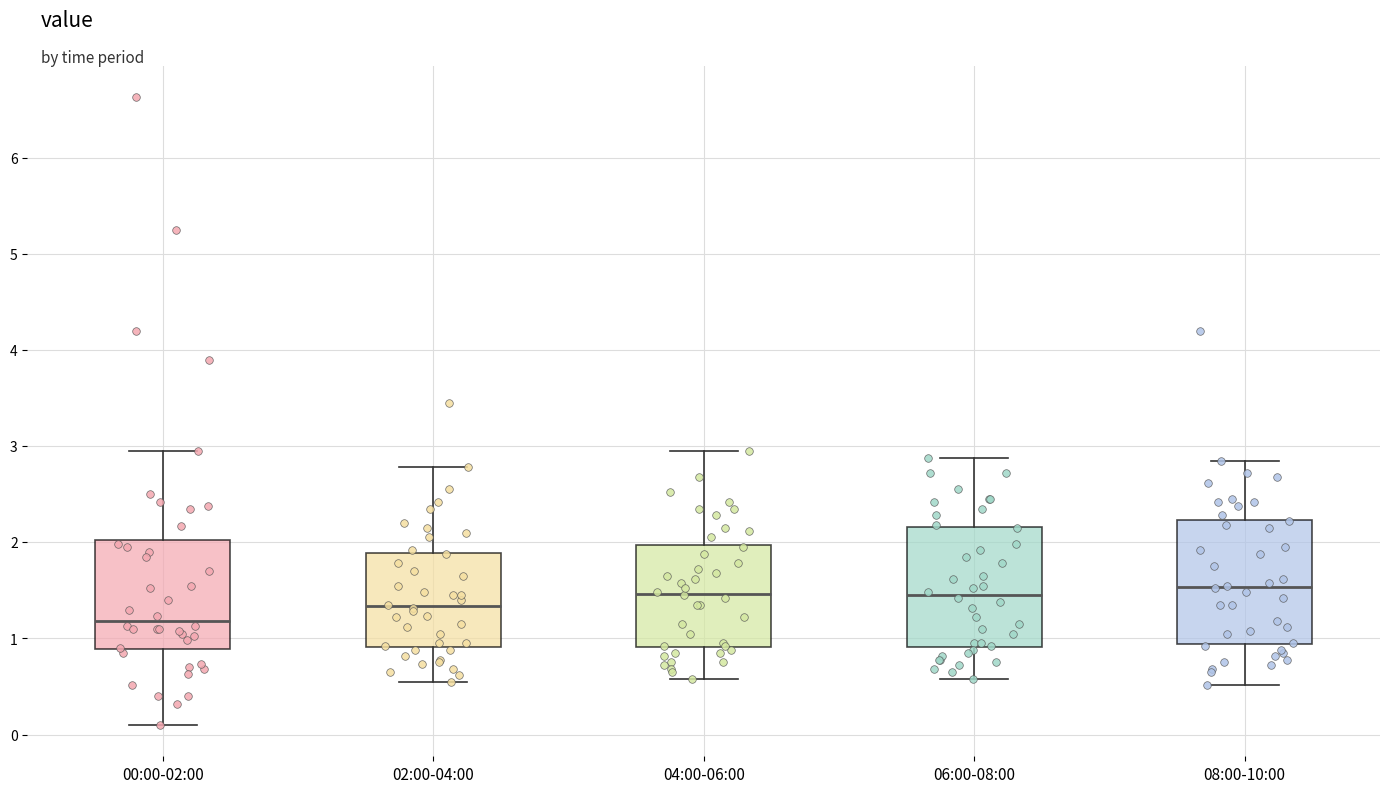

Reading left to right, transcribe this box plot: for each box, give where its median line is, the range the box spans, and where its two whiskers end, as read against the y-axis. The values are not printed on the chart, so give them approximately, as read against the axis.

00:00-02:00: median 1.2, box 0.9 to 2.0, whiskers 0.1 to 3.0
02:00-04:00: median 1.3, box 0.9 to 1.9, whiskers 0.6 to 2.8
04:00-06:00: median 1.5, box 0.9 to 2.0, whiskers 0.6 to 3.0
06:00-08:00: median 1.5, box 0.9 to 2.2, whiskers 0.6 to 2.9
08:00-10:00: median 1.5, box 0.9 to 2.2, whiskers 0.5 to 2.9